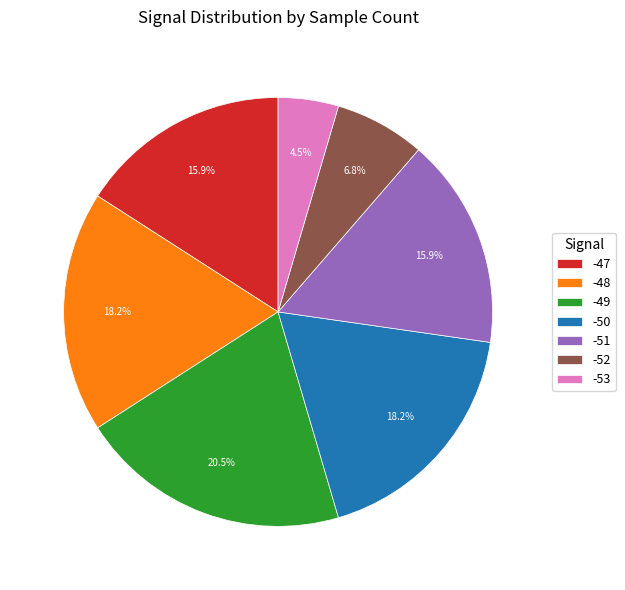

How much of the chart is everything except -48?

81.8%